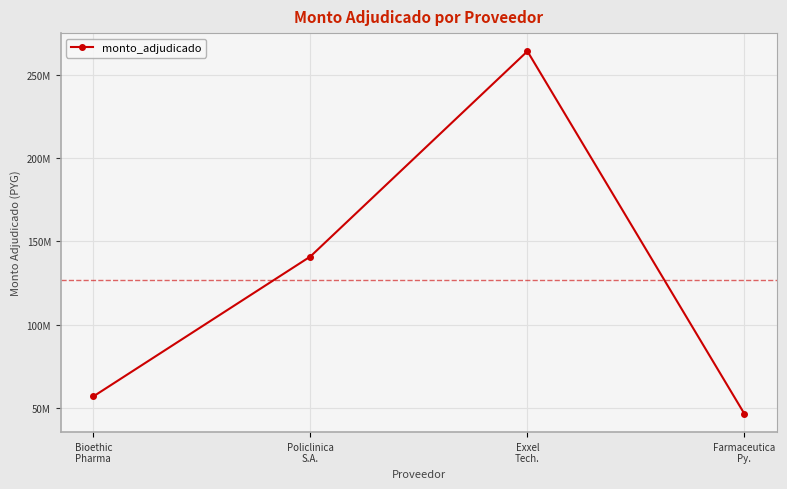

Where is the first local maximum?

Exxel
Tech.